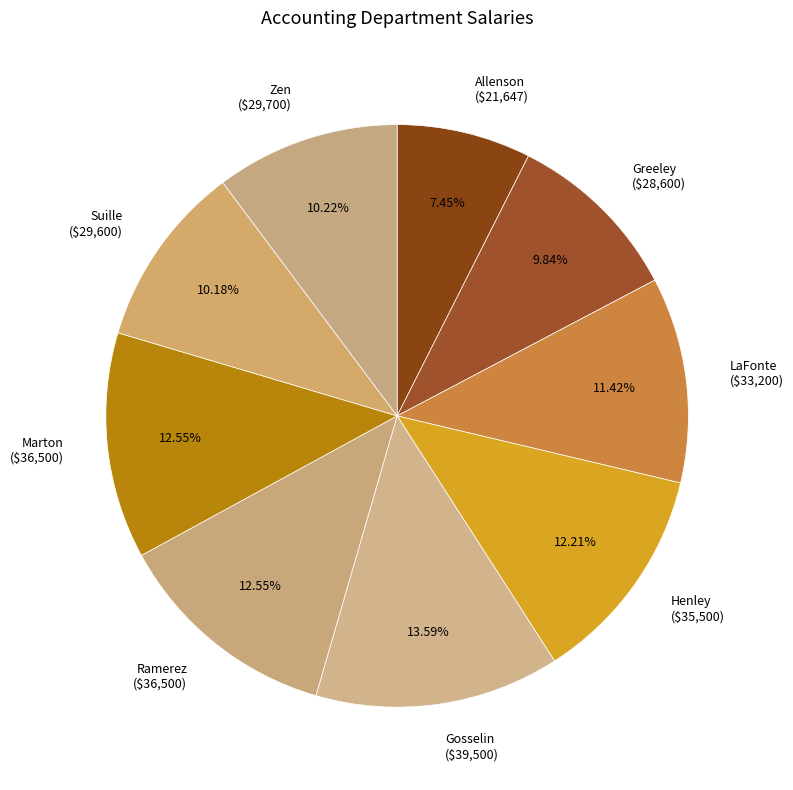

Is the sum of Zen and Ramerez greater than half?

No